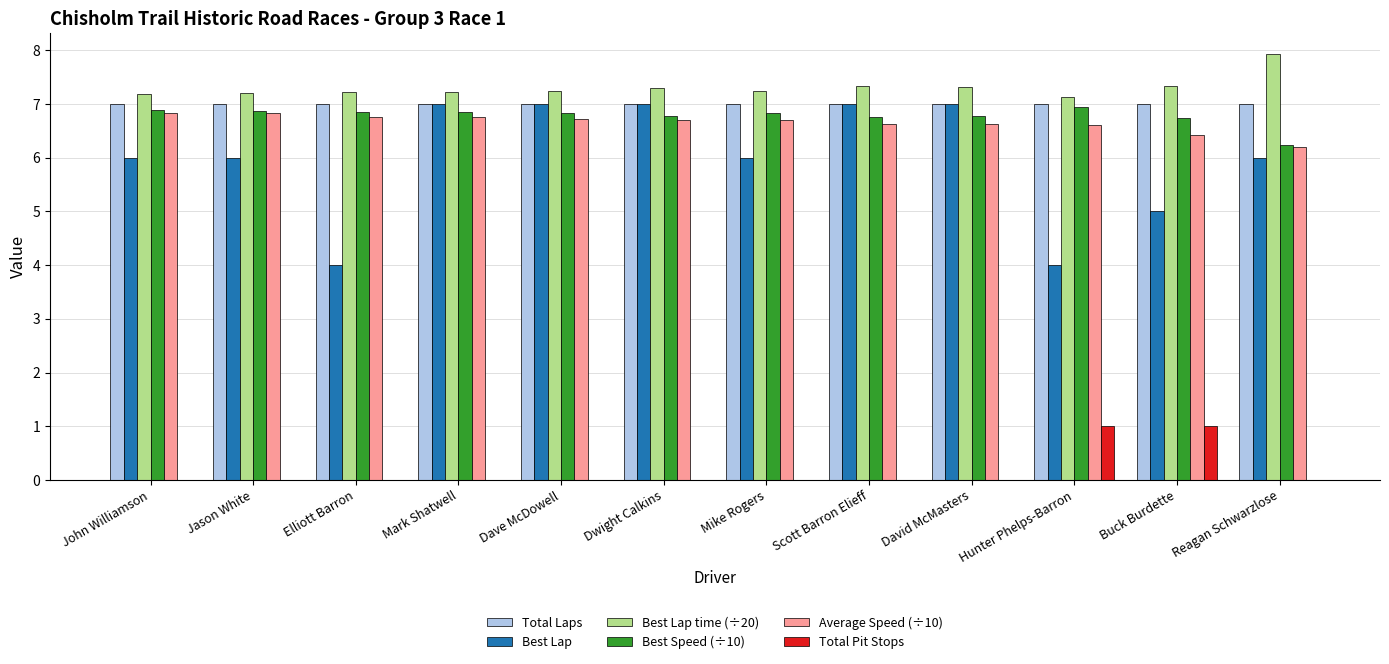

At which label does Best Lap time (÷20) reach its peak?

Reagan Schwarzlose